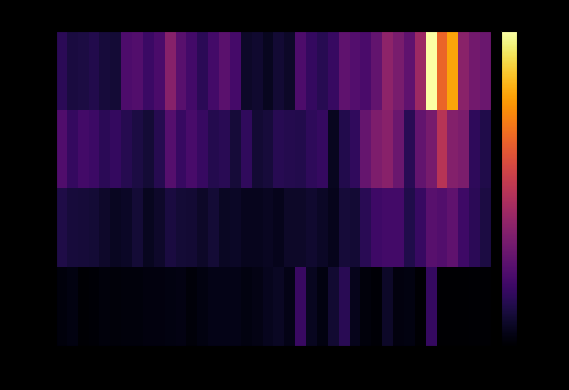

Rank the series by their average value, from lowest to highest.

Var[Ts], Var[w], Var[v], Var[u]